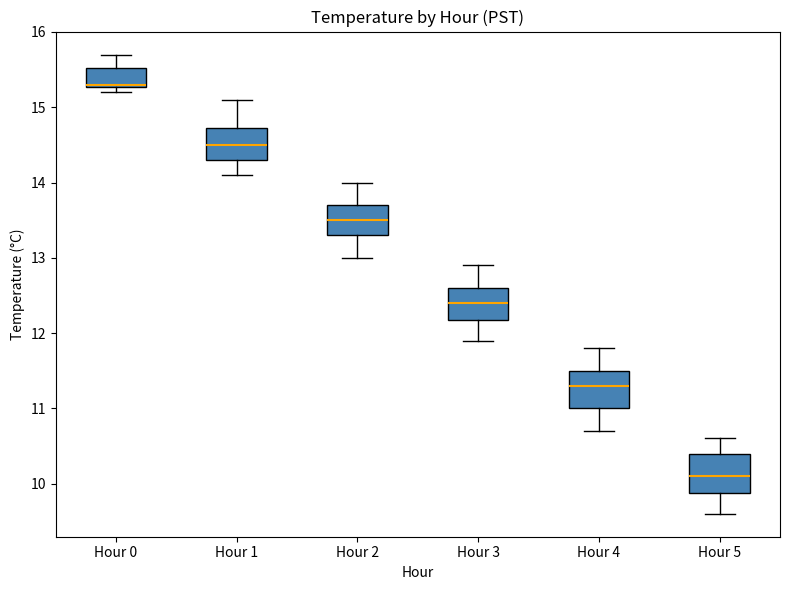

Where is the upper edge of the box for Hour 5 on the y-axis? The values are not printed on the chart, so give them approximately, as read against the axis.

10.4